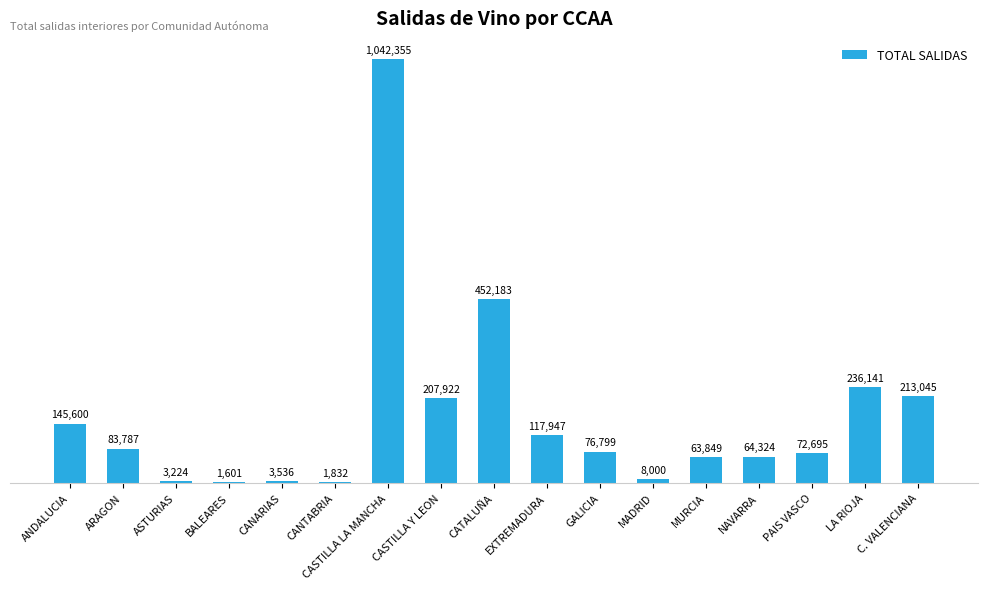

Reading left to right, transcribe all the data shown in this chart.

145600	83787	3224	1601	3536	1832	1042355	207922	452183	117947	76799	8000	63849	64324	72695	236141	213045